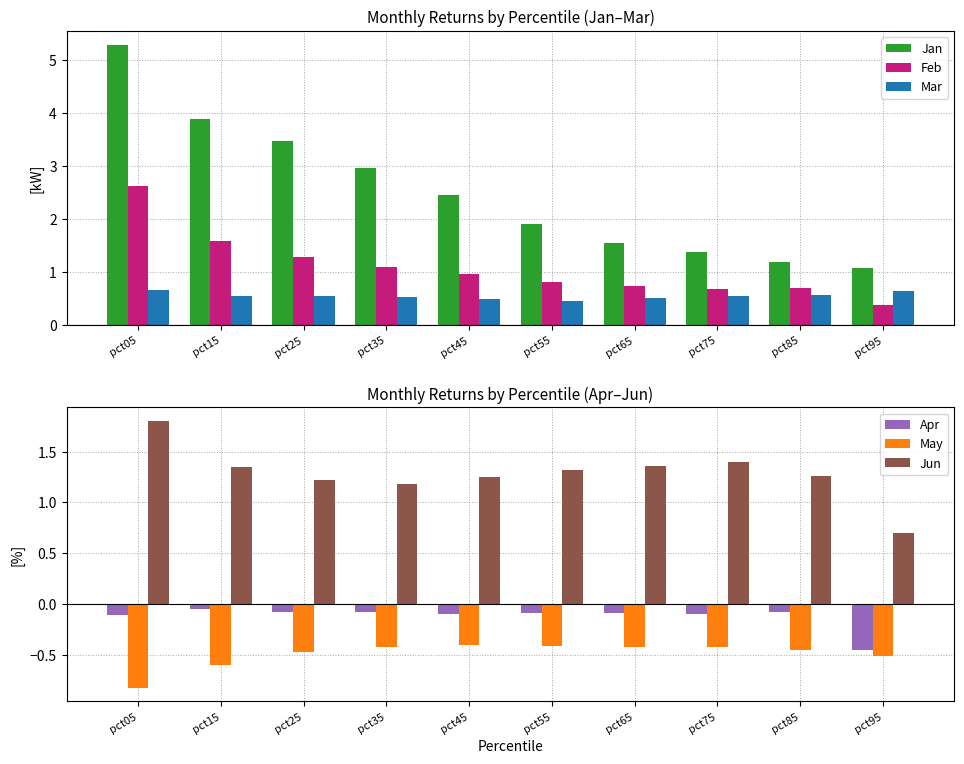

Reading right to left, transcribe all the data shown in this chart.

Jan: 1.1	1.2	1.4	1.5	1.9	2.5	3.0	3.5	3.9	5.3
Feb: 0.4	0.7	0.7	0.7	0.8	1.0	1.1	1.3	1.6	2.6
Mar: 0.6	0.6	0.6	0.5	0.5	0.5	0.5	0.6	0.6	0.7
Apr: -0.5	-0.1	-0.1	-0.1	-0.1	-0.1	-0.1	-0.1	-0.1	-0.1
May: -0.5	-0.5	-0.4	-0.4	-0.4	-0.4	-0.4	-0.5	-0.6	-0.8
Jun: 0.7	1.3	1.4	1.4	1.3	1.3	1.2	1.2	1.3	1.8